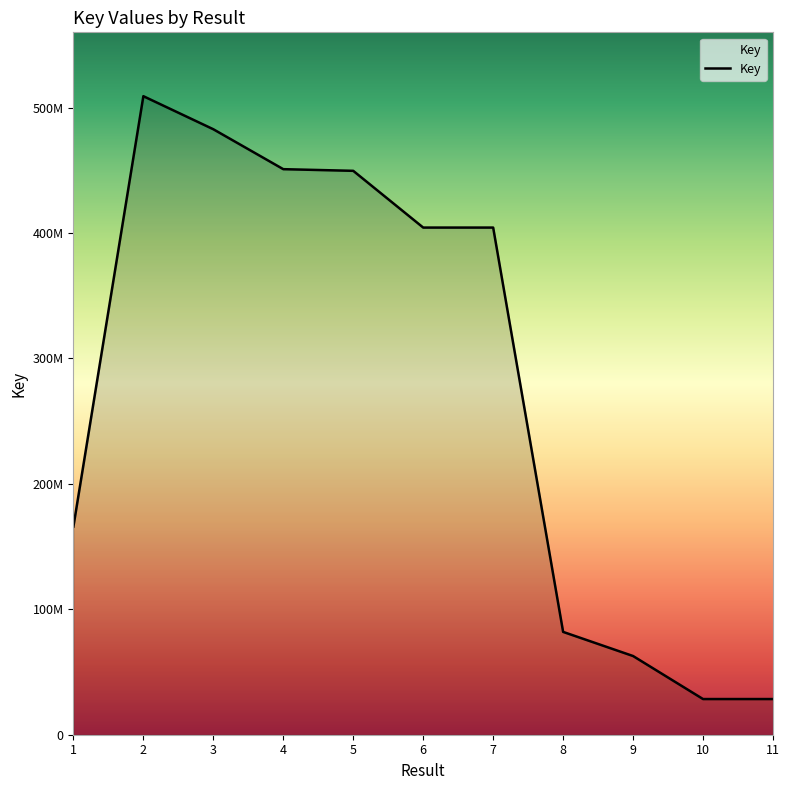

True or false: the data shows 633612741 at 3.

False